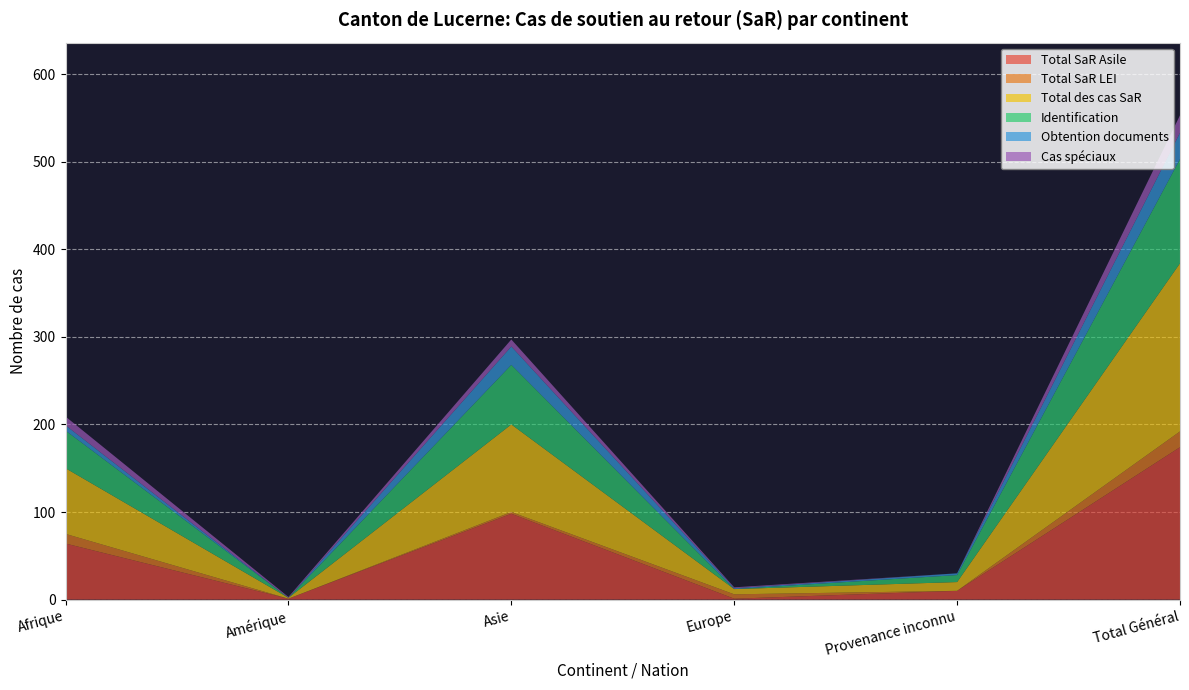

Reading right to left, what are all the values shown in this chart?

Total SaR Asile: 174	10	1	98	1	64
Total SaR LEI: 18	0	5	2	0	11
Total des cas SaR: 192	10	6	100	1	75
Identification: 119	8	0	68	0	43
Obtention documents: 30	2	1	21	0	6
Cas spéciaux: 20	0	1	8	1	10